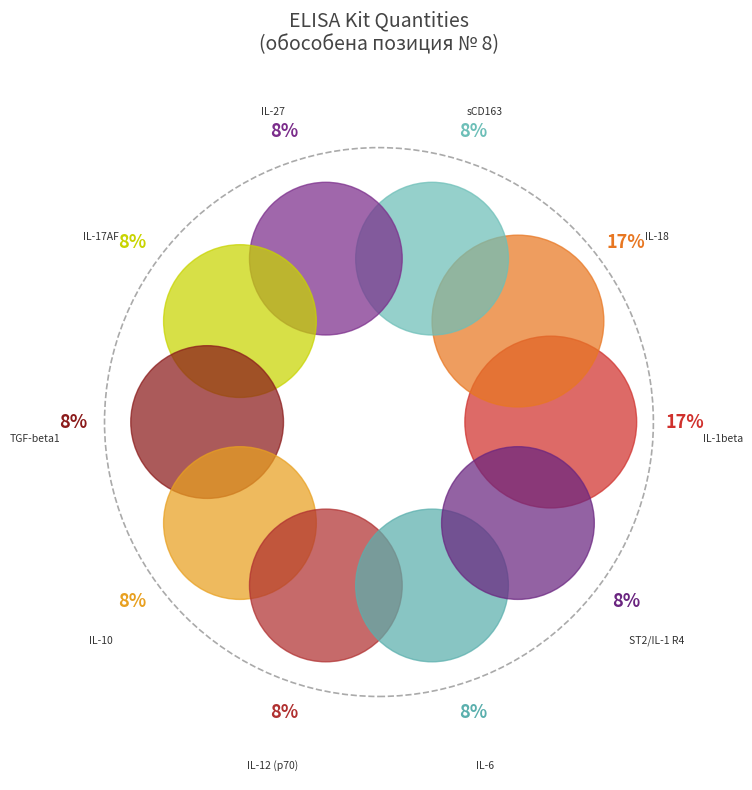

Which category has the biggest portion of the pie?

IL-1beta